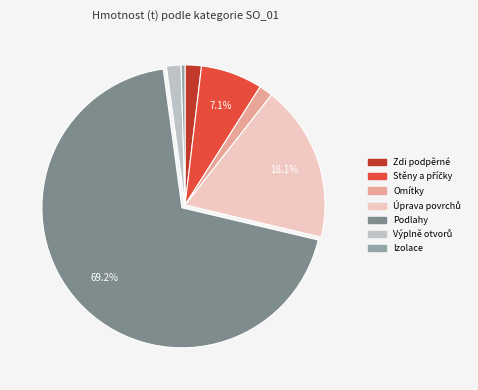

Is there any slice that represents more than half of the pie?

Yes